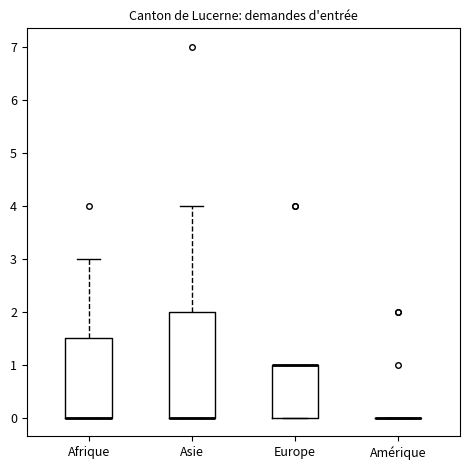

Reading left to right, read every box against the y-axis: the position of its median line, the range the box covers, and the ends of its whiskers. The values are not printed on the chart, so give them approximately, as read against the axis.

Afrique: median 0.0 (drawn on the box's lower edge), box 0.0 to 1.5, whiskers 0.0 to 3.0
Asie: median 0.0 (drawn on the box's lower edge), box 0.0 to 2.0, whiskers 0.0 to 4.0
Europe: median 1.0 (drawn on the box's upper edge), box 0.0 to 1.0, whiskers 0.0 to 1.0
Amérique: box collapsed to a line at 0.0, whiskers 0.0 to 0.0